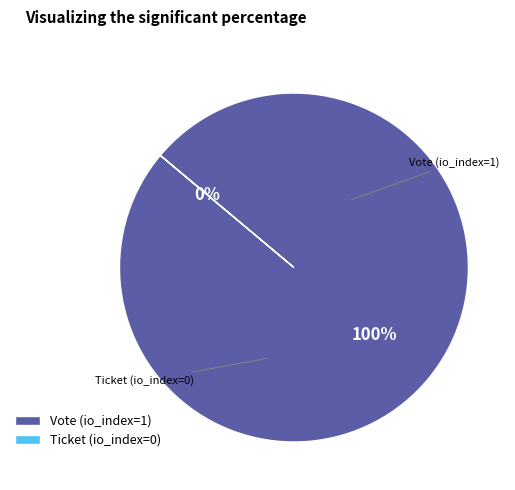

Combined, do Vote (io_index=1) and Ticket (io_index=0) account for over 50%?

Yes